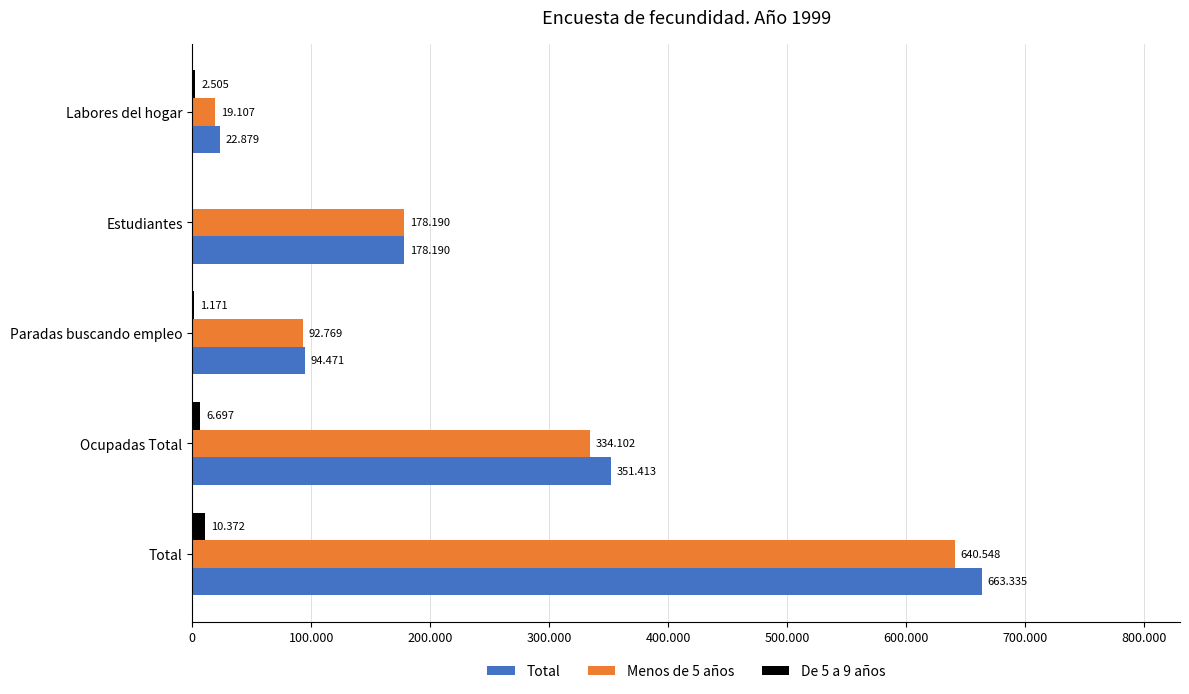

What are all the series names shown in the legend?

Total, Menos de 5 años, De 5 a 9 años